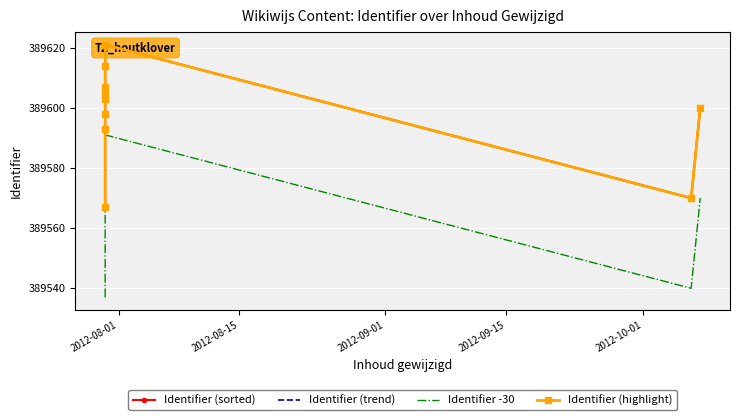

Count the number of categories in the chart.

10